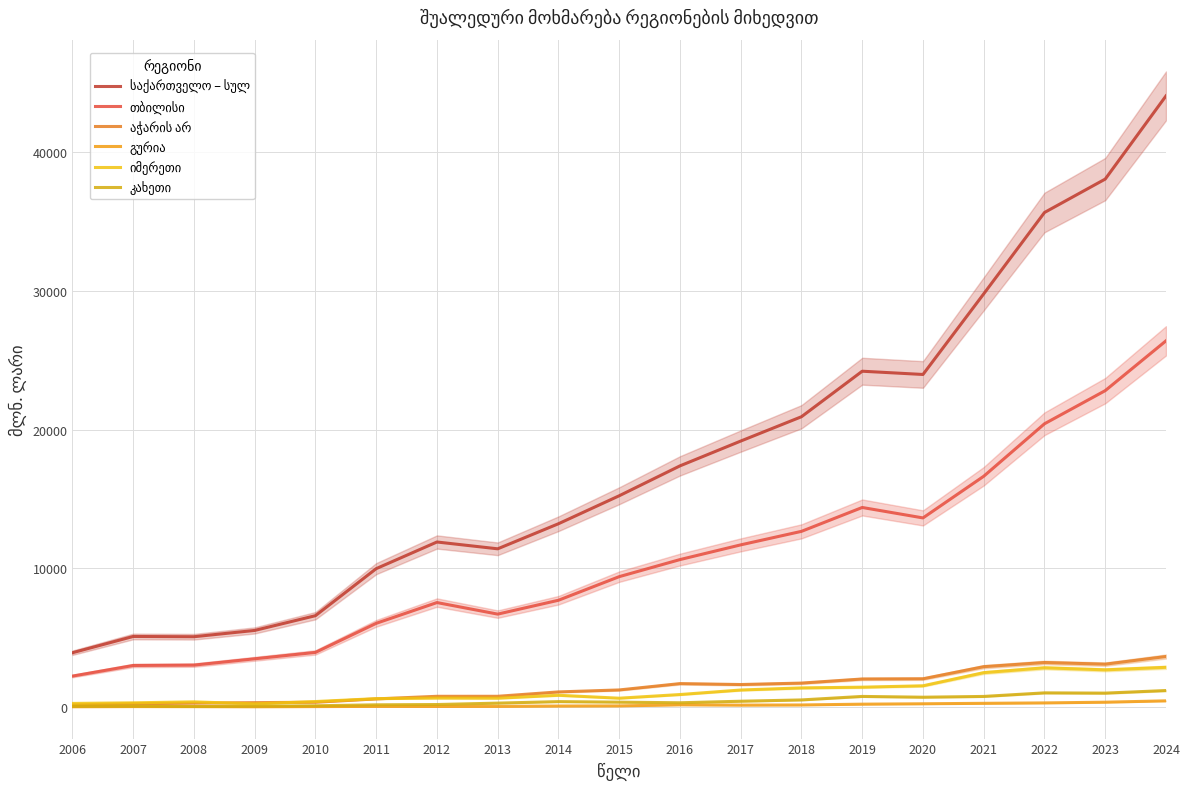

True or false: აჭარის არ and გურია intersect in this chart.

False